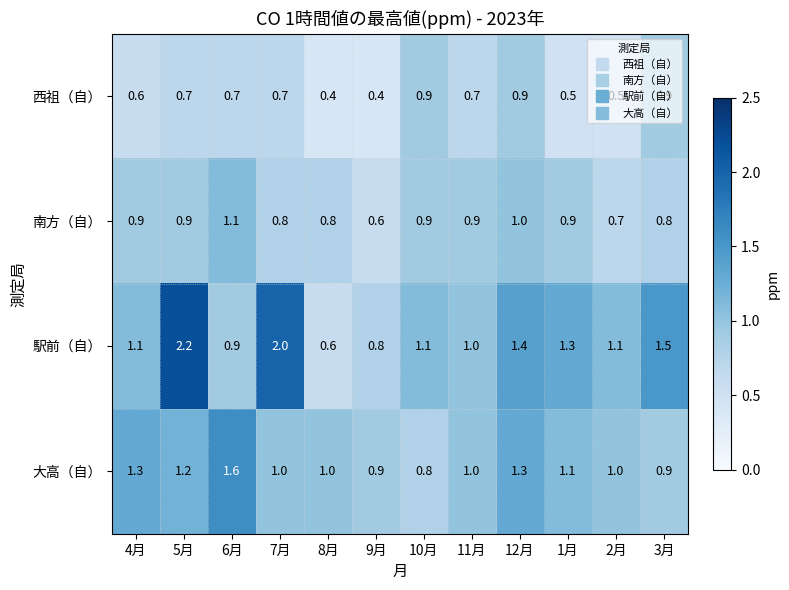

Count the number of data series in this chart.

4